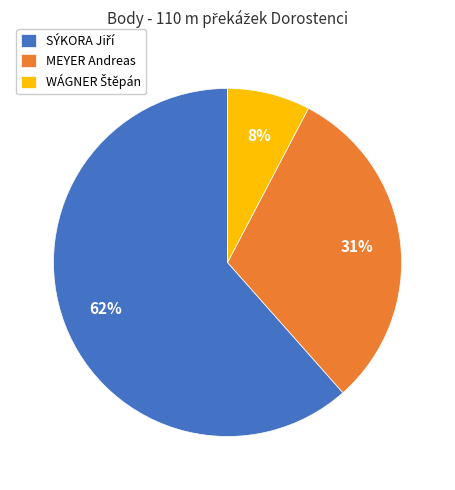

To the nearest percent, what percentage of the pie is MEYER Andreas?

31%